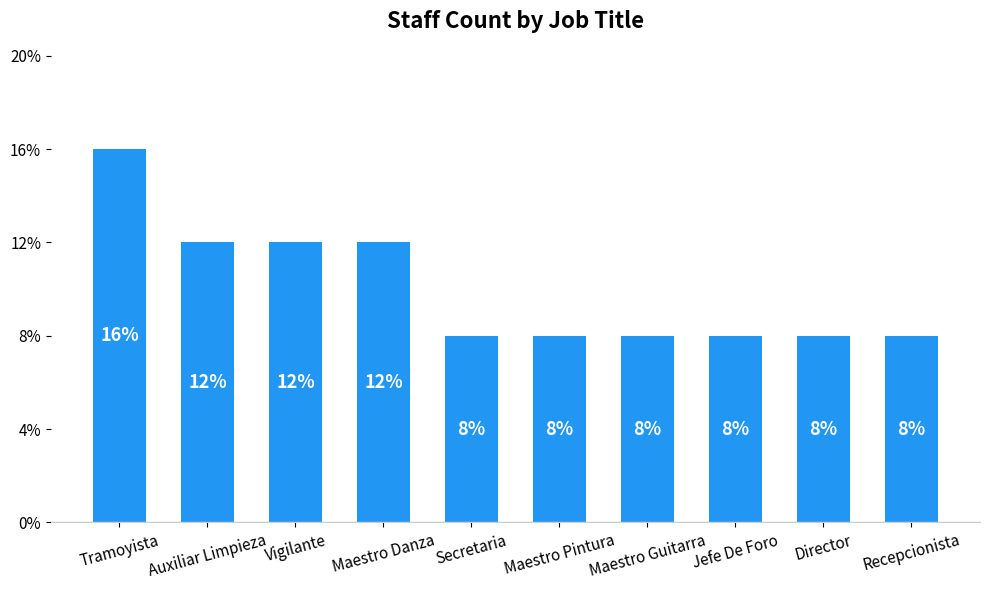

At which label is the value closest to 3?

Auxiliar Limpieza